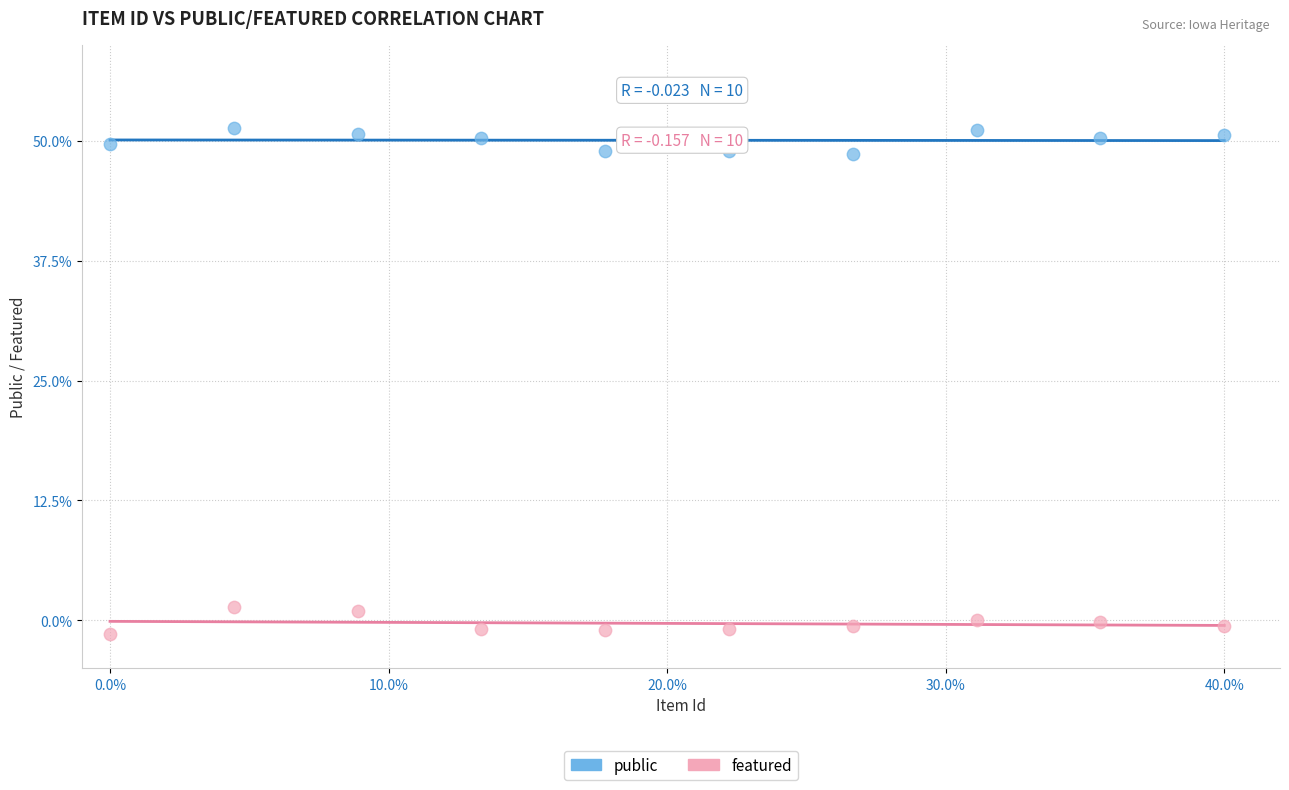

What are all the series names shown in the legend?

public, featured